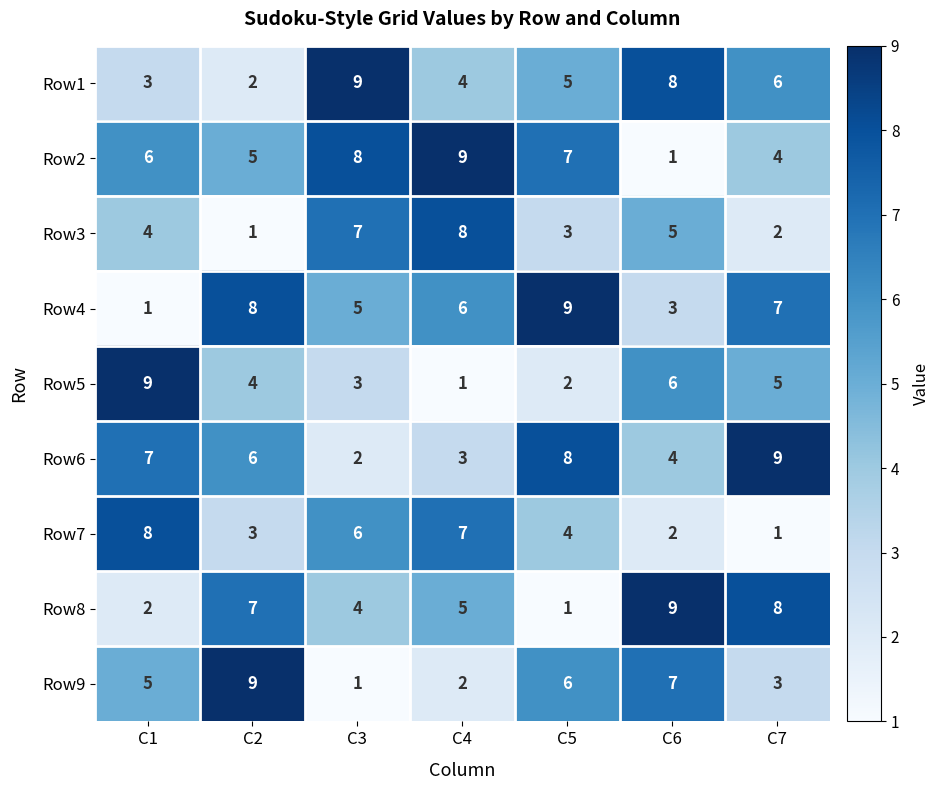

What is the average value of the Row8 series?

5